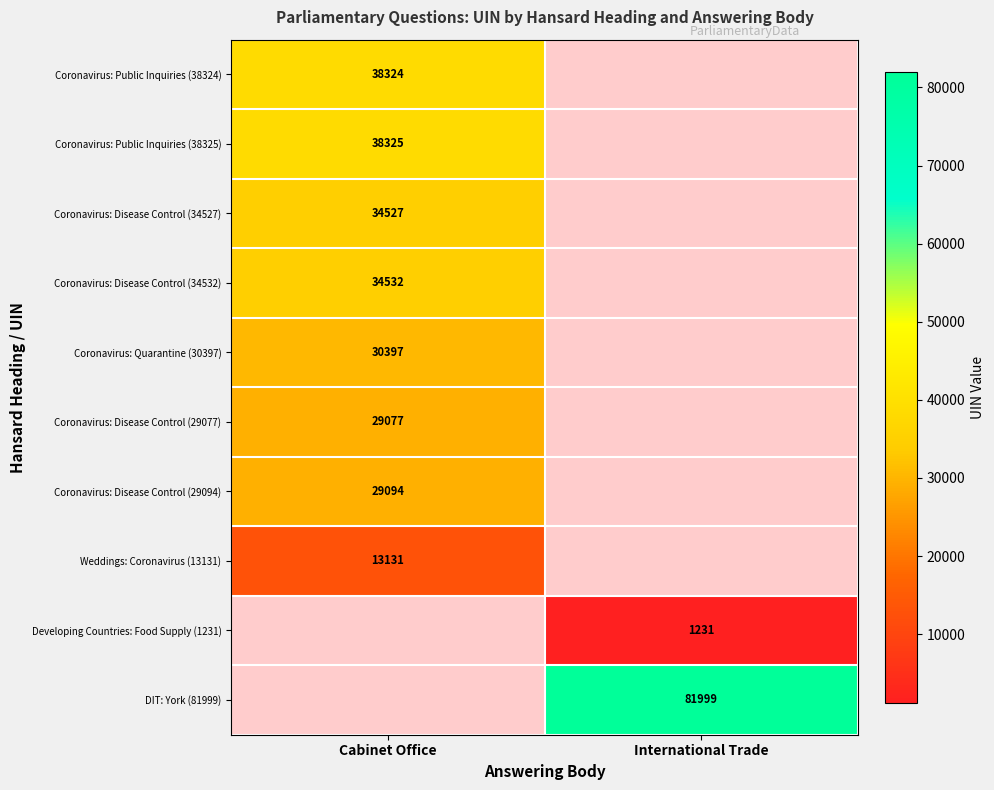

The Coronavirus: Quarantine (30397) series shows 30397 at Cabinet Office. True or false?

True